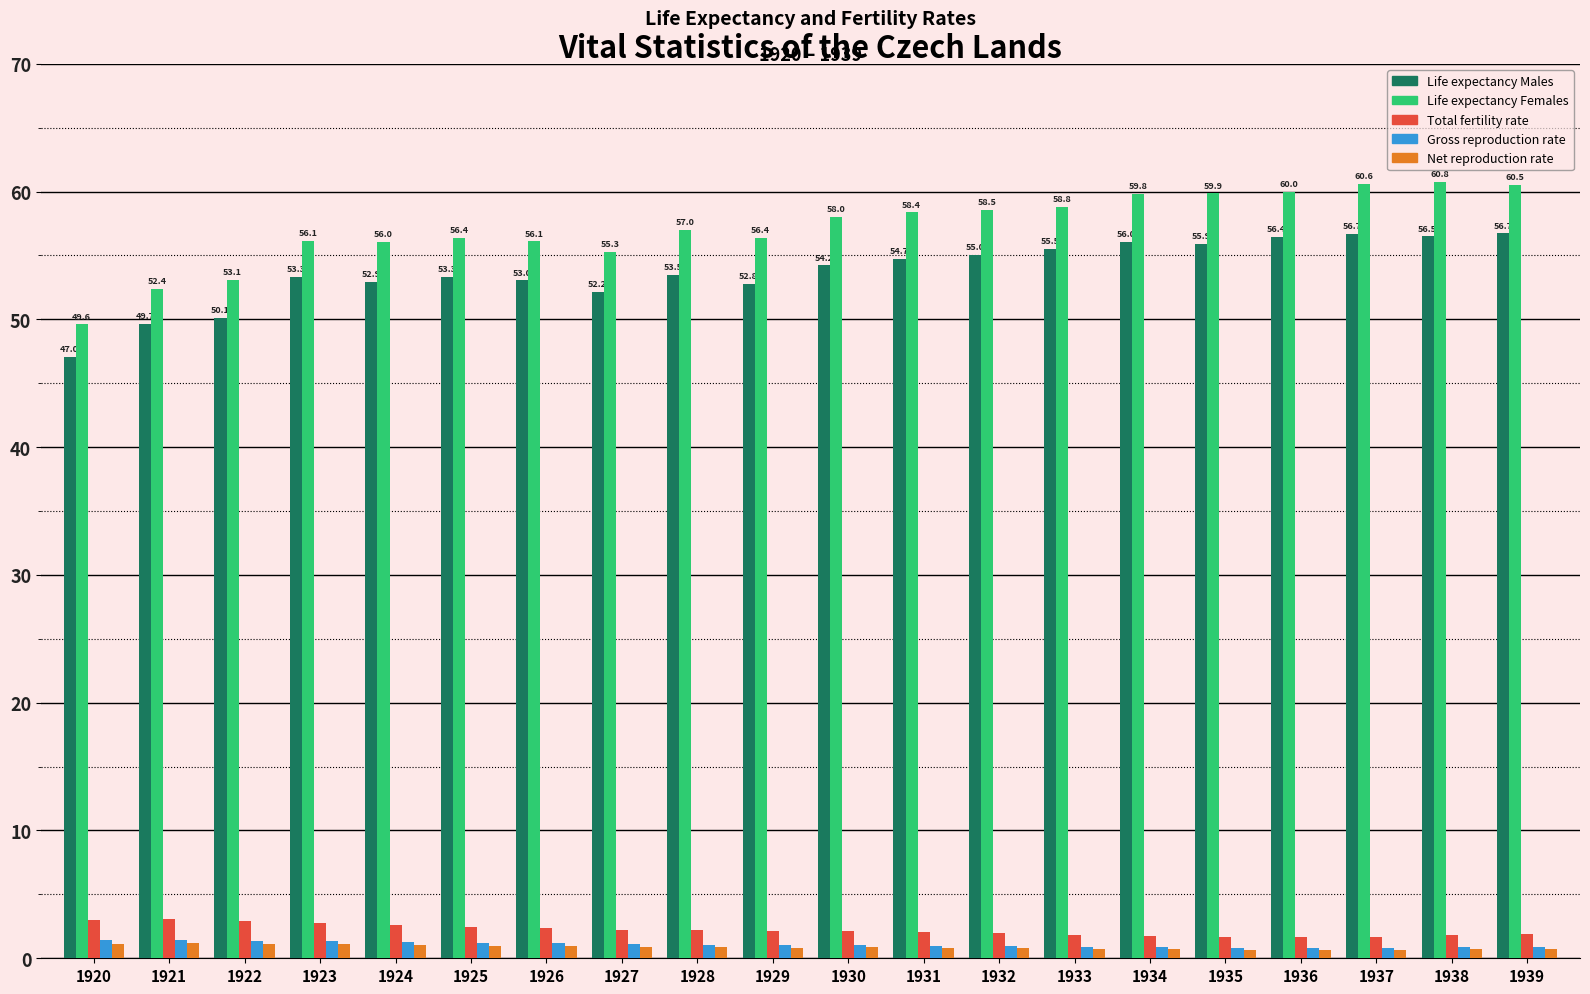

How many data points does each series have?

20